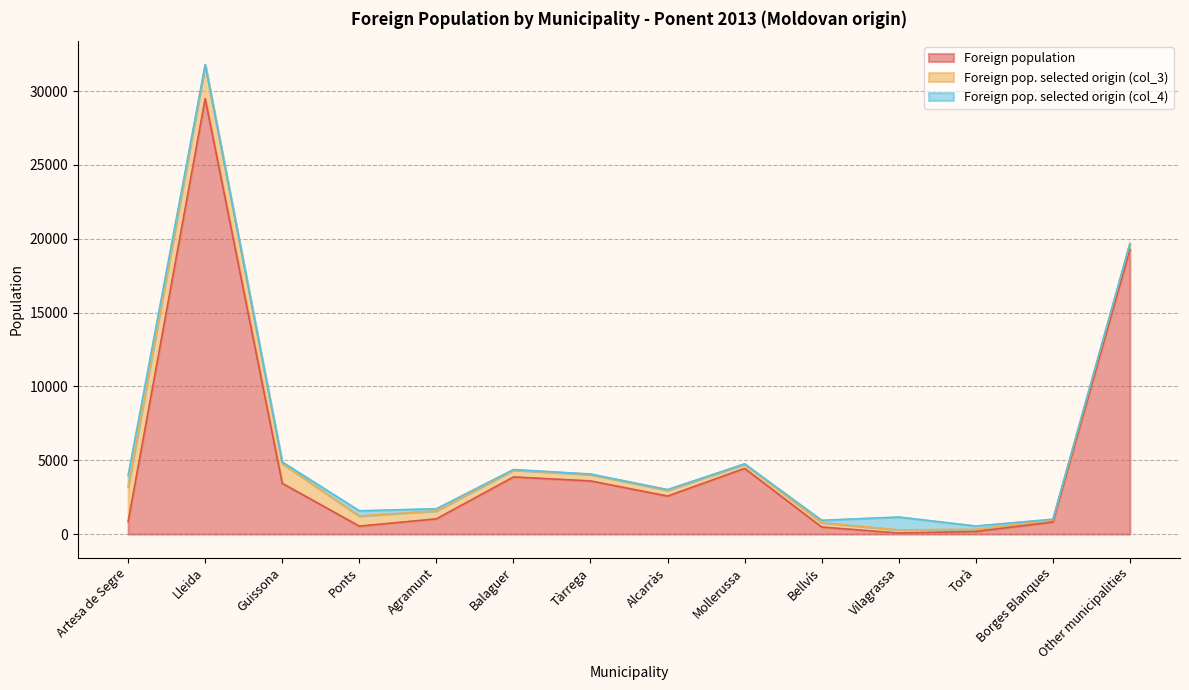

Which series ends up on top after the final intersection of Foreign pop. selected origin (col_3) and Foreign pop. selected origin (col_4)?

Foreign pop. selected origin (col_3)